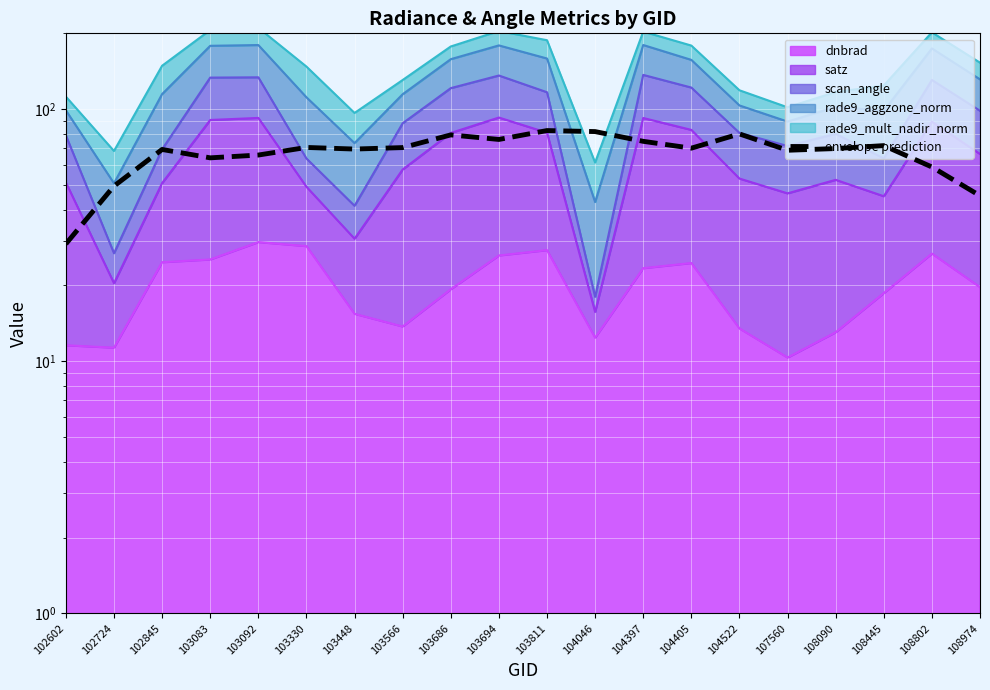

Reading left to right, transcribe all the data shown in this chart.

102602=29.2	102724=49.6	102845=69.2	103083=64.1	103092=65.8	103330=70.5	103448=69.5	103566=70.4	103686=79.1	103694=75.9	103811=82.3	104046=81.5	104397=74.6	104405=70.1	104522=79.8	107560=68.7	108090=69.8	108445=71.7	108802=59.0	108974=45.4